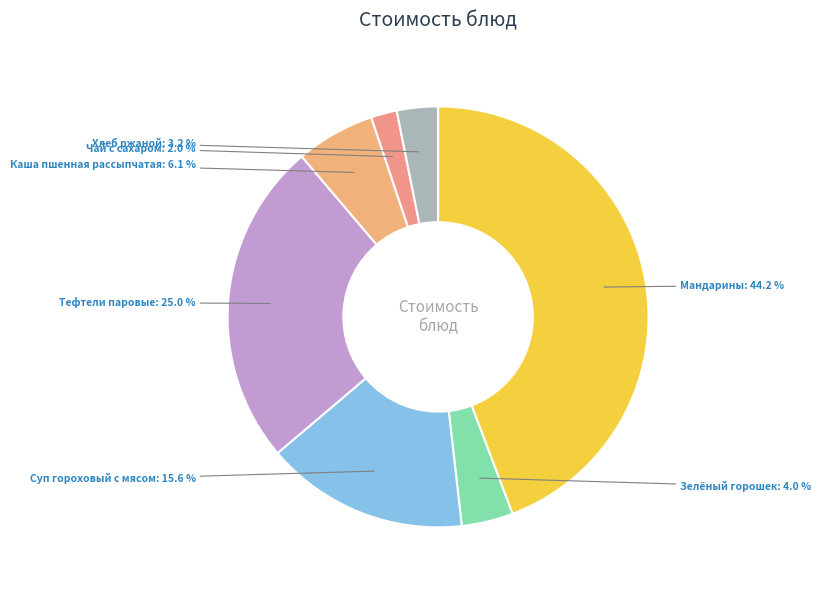

To the nearest percent, what portion does Чай с сахаром represent?

2%